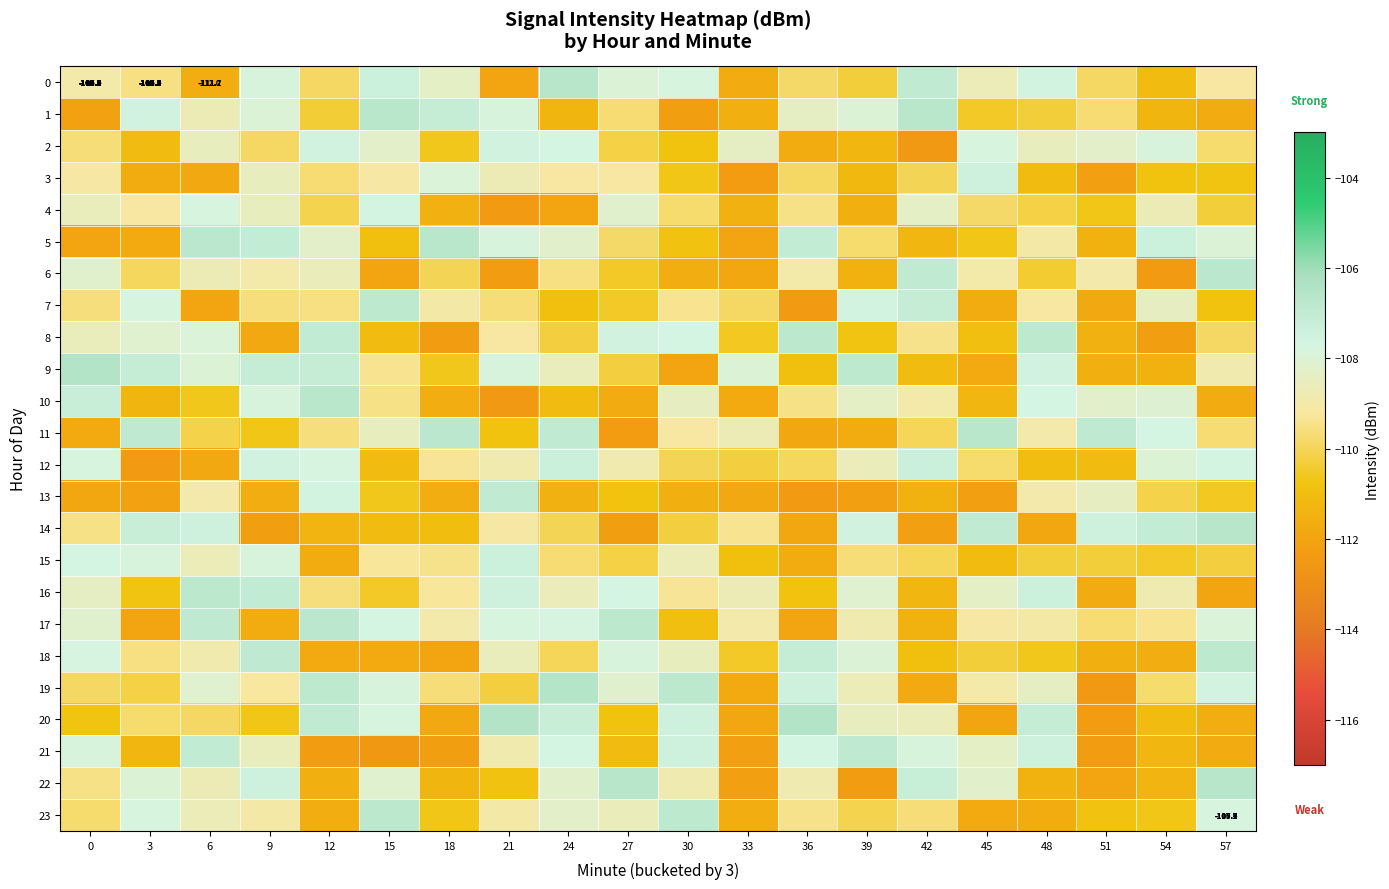

What is the greatest value displayed?

-106.5